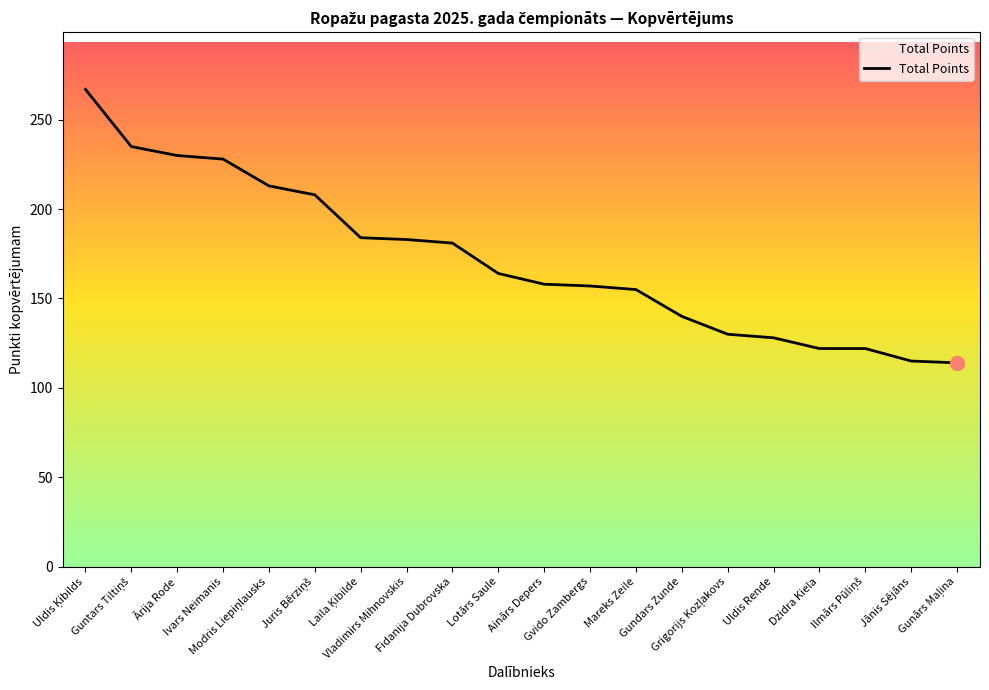

The value at Jānis Sējāns is 115. True or false?

True